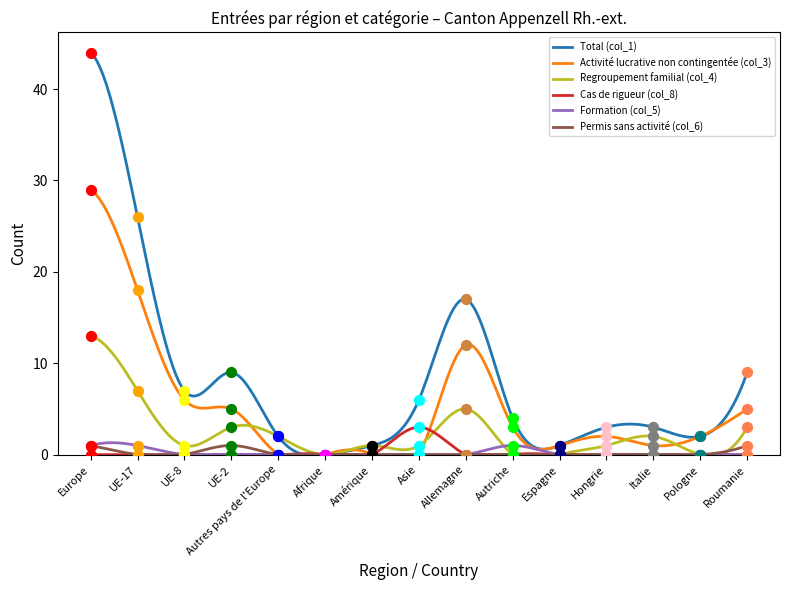

What is the total value across all series at Hongrie?

6